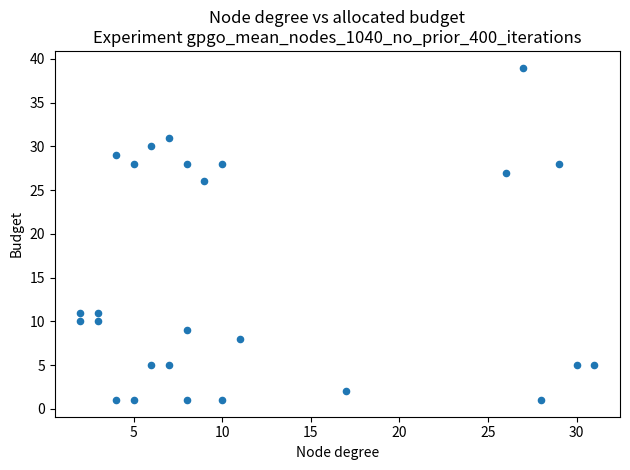

What Y value in the scatter plot is closest to 20?

26